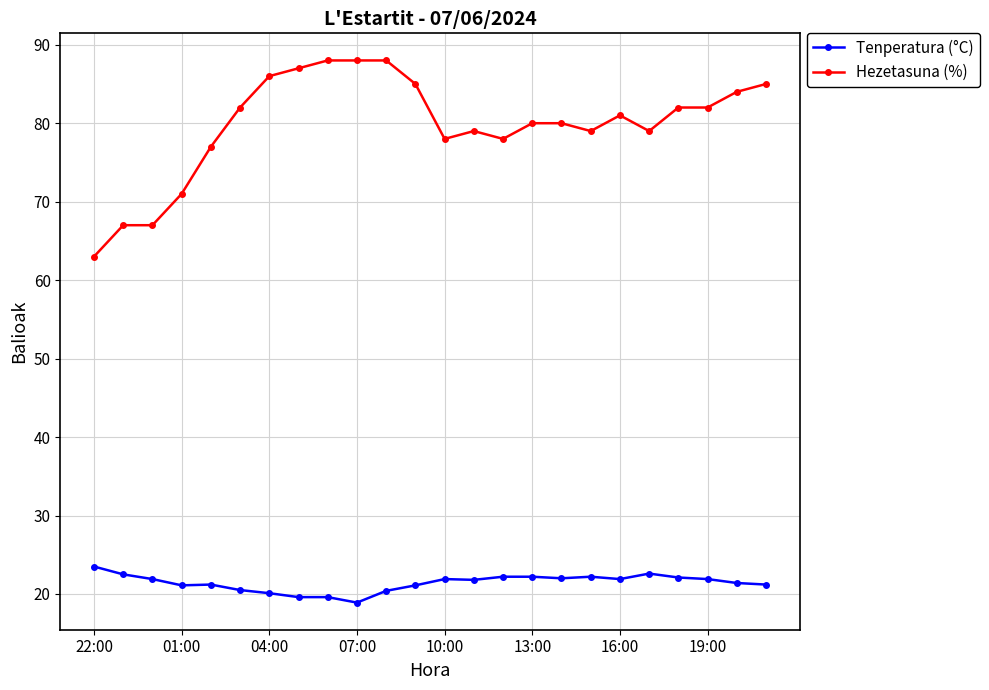

What is the minimum value shown in the chart?

18.9